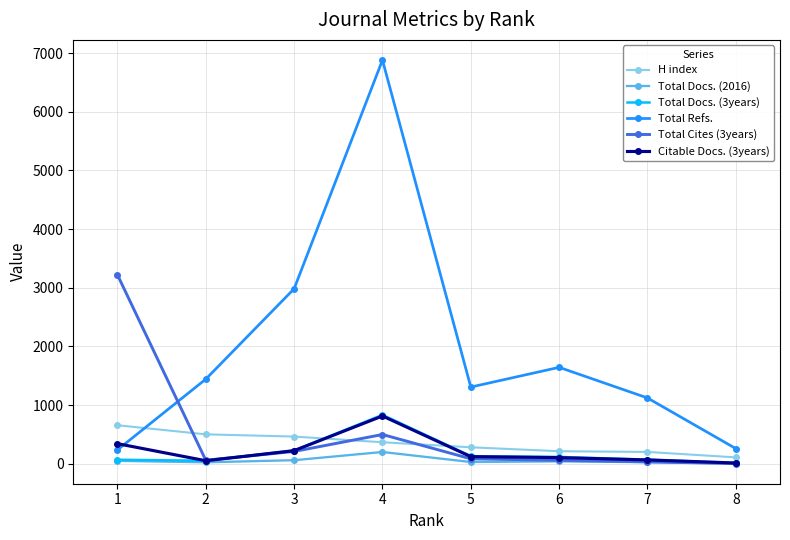

Does the chart display data point markers on the line(s)?

Yes